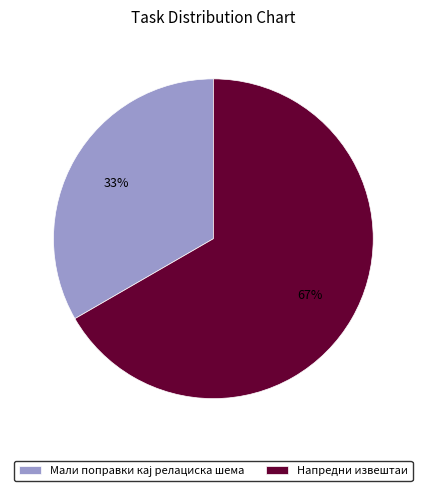

What percentage is the Напредни извештаи slice, to the nearest percent?

67%